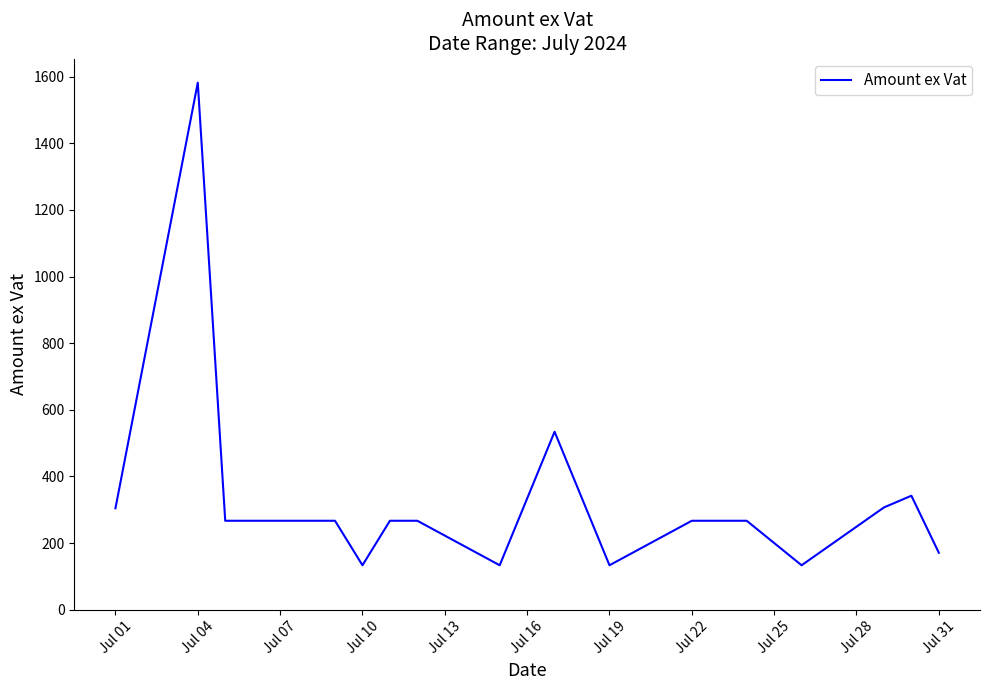

What is the greatest value displayed?

1581.7